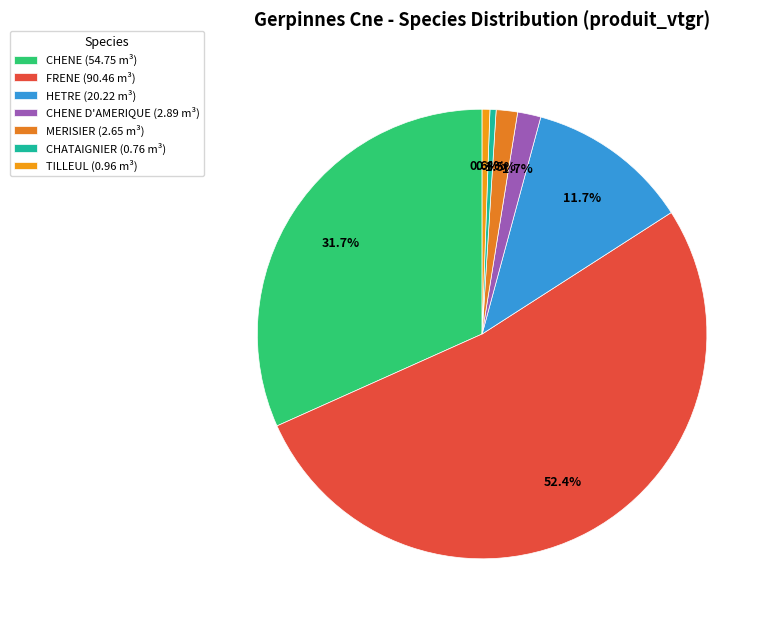

How many slices are in this pie chart?

7